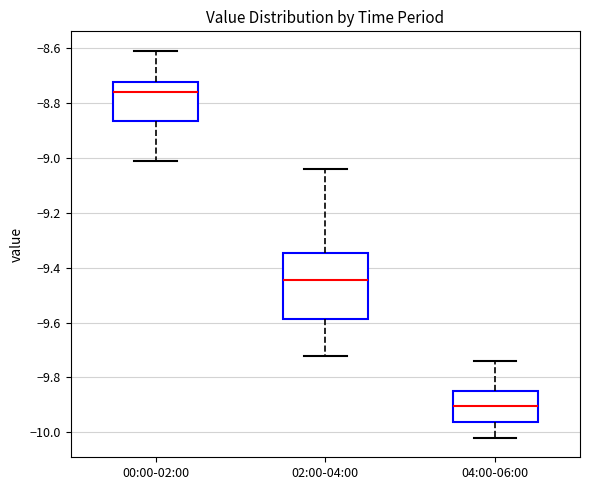

Which box's median line is the highest?

00:00-02:00